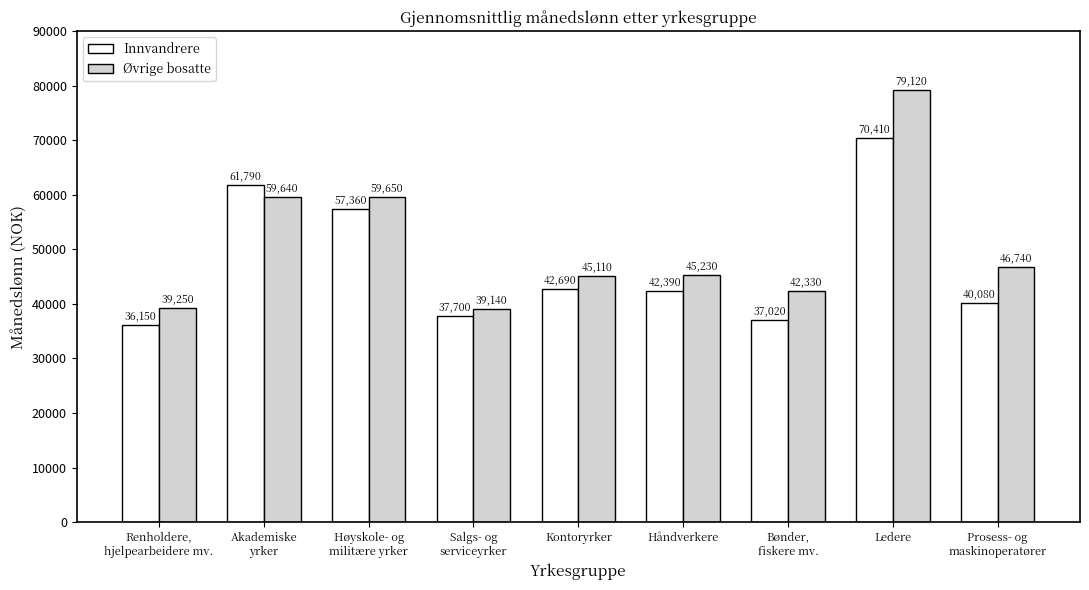

Which series has the widest spread of values?

Øvrige bosatte